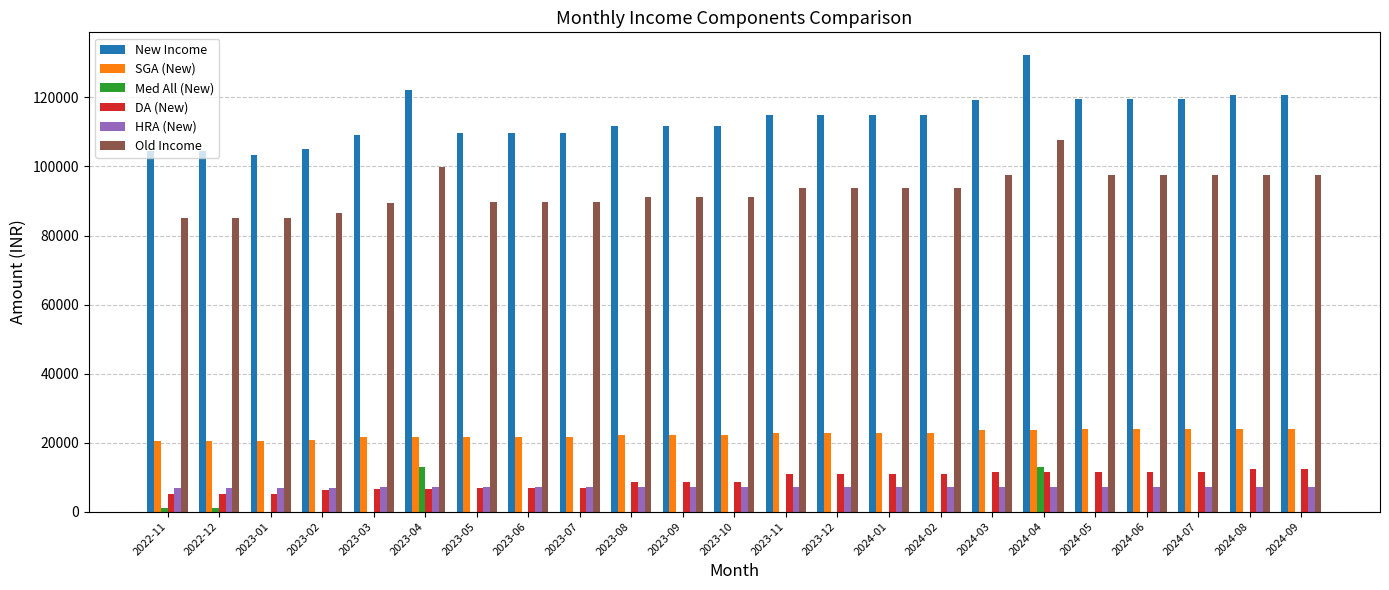

At which category does the chart reach its peak across all series?

2024-04